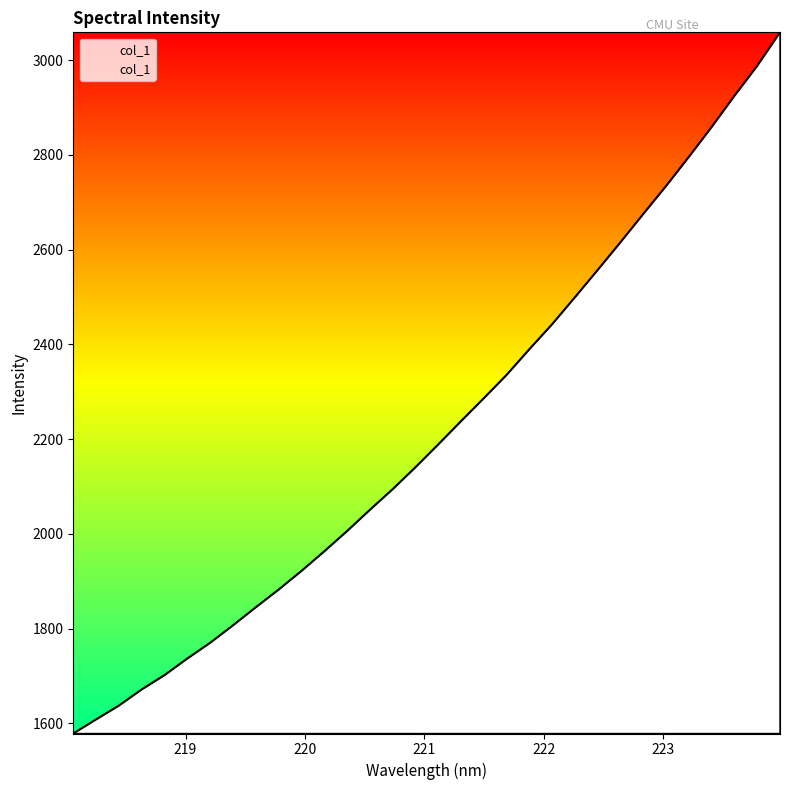

What is the difference between the maximum and second lowest values?

1450.5